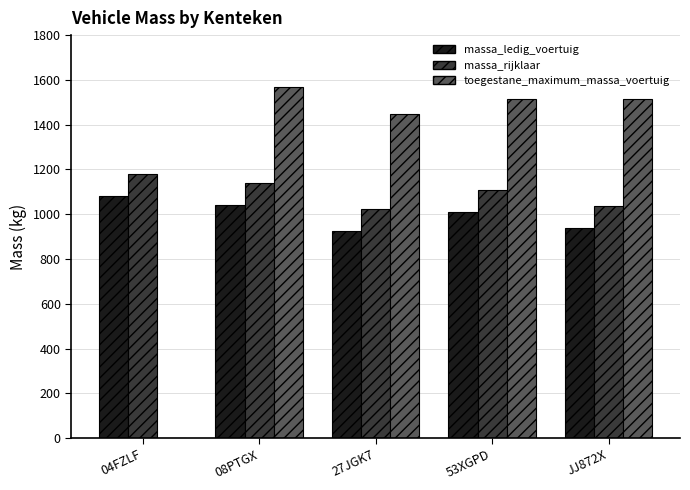

Is the value of massa_ledig_voertuig at 27JGK7 greater than the value of massa_rijklaar at 04FZLF?

No